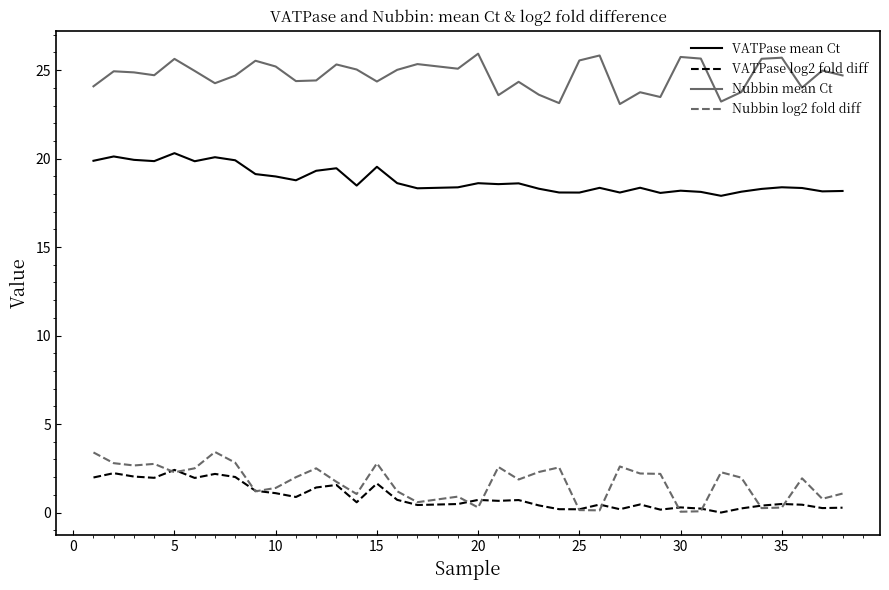

Which series has the largest range (max minus min)?

Nubbin log2 fold diff